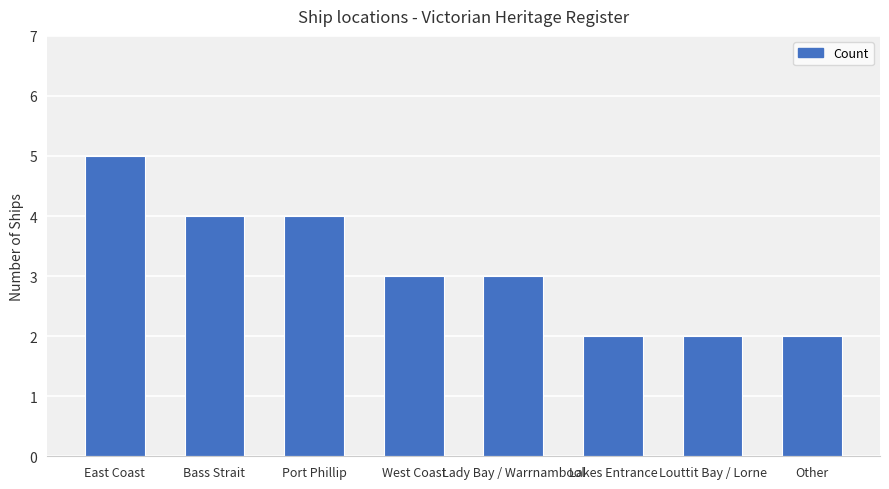

True or false: the data shows 3 at Lakes Entrance.

False